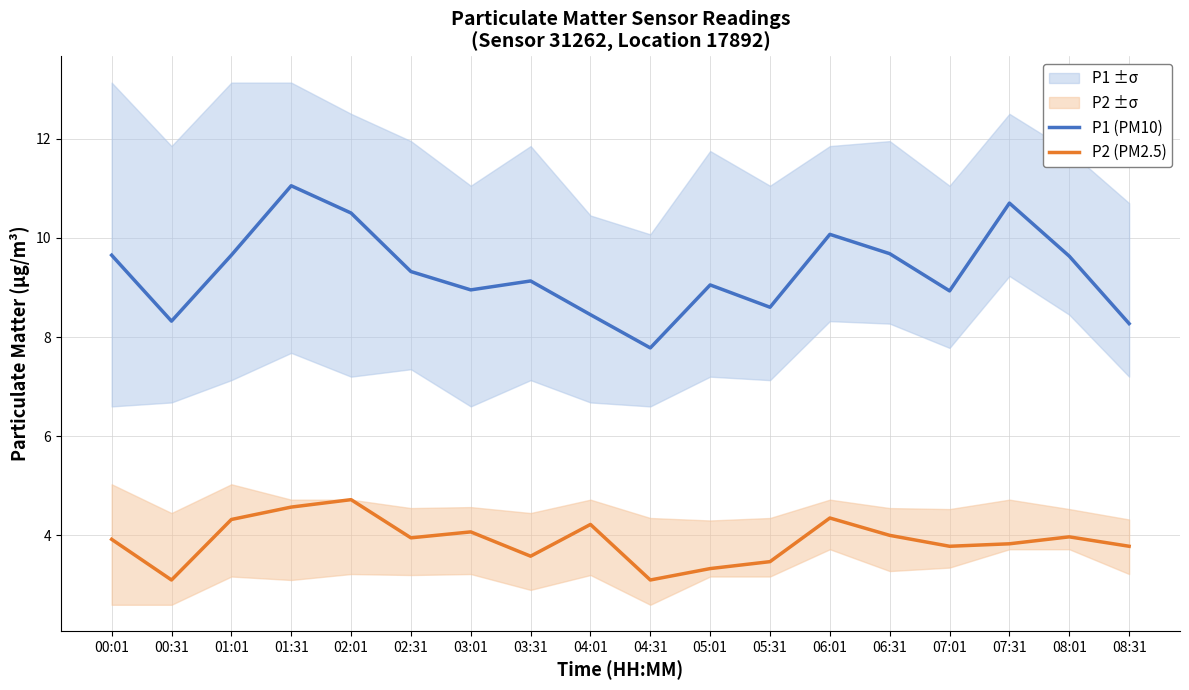

What is the difference between the maximum and minimum values in the P2 (PM2.5) series?

1.6